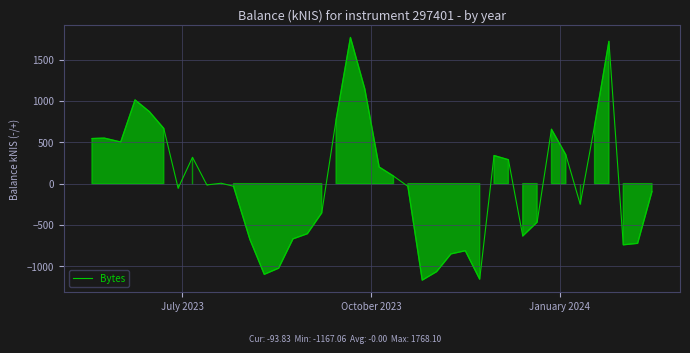

What is the maximum value shown in the chart?

1768.1